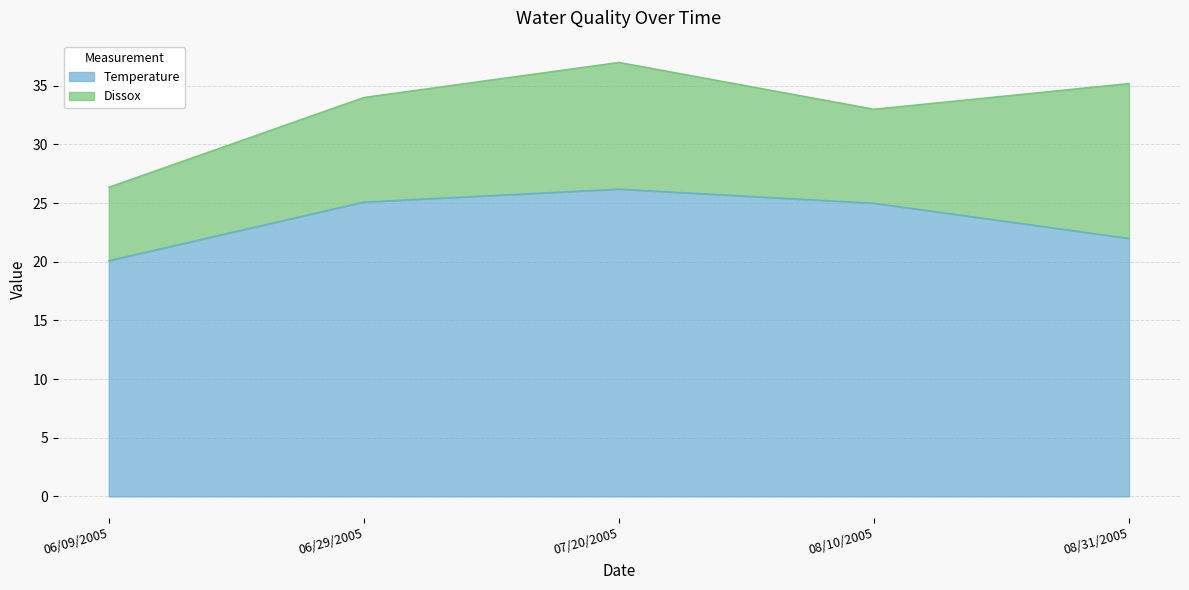

What is the difference between the second highest and minimum values in the Temperature series?

5.0